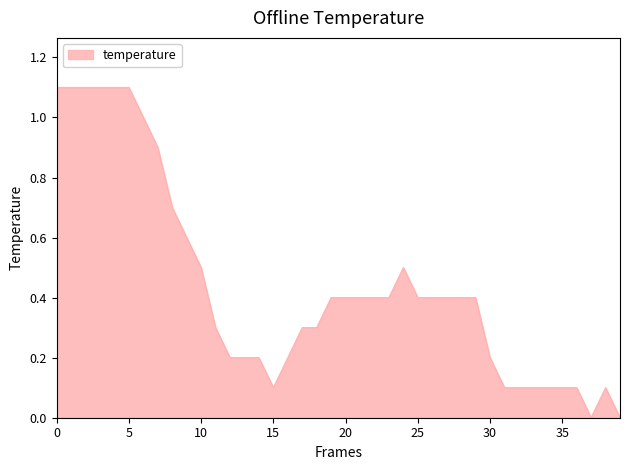

What is the greatest value displayed?

1.1